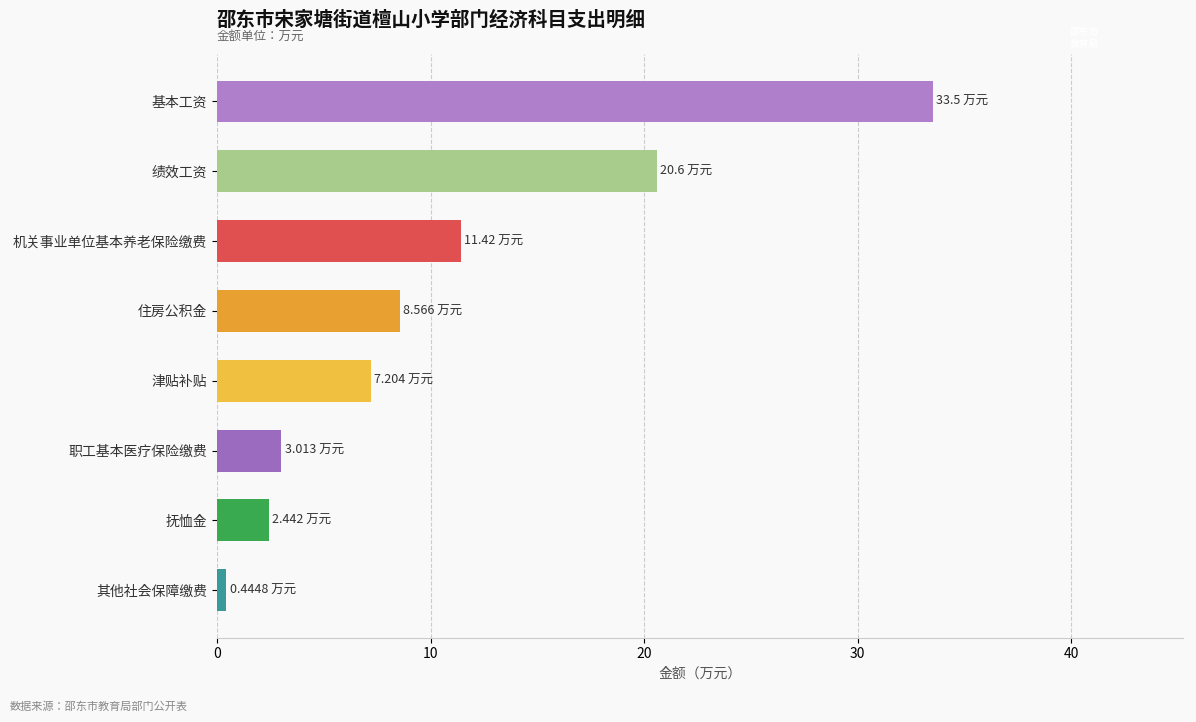

What is the sum of all values?

87.2